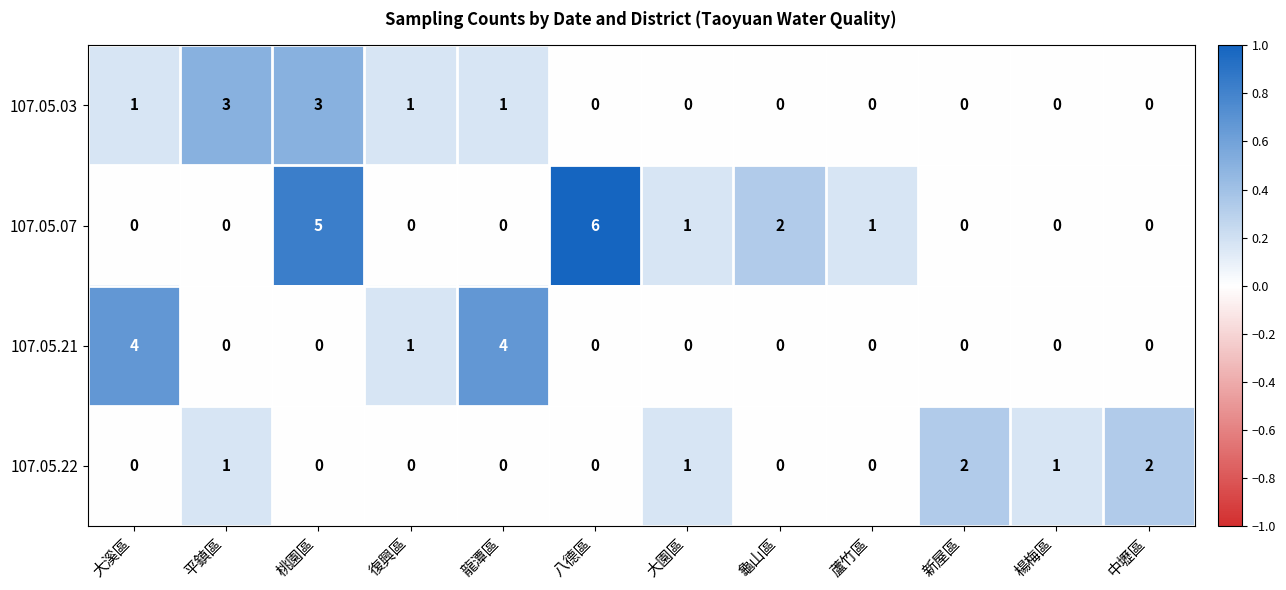

What is the total value across all series at 大溪區?

5